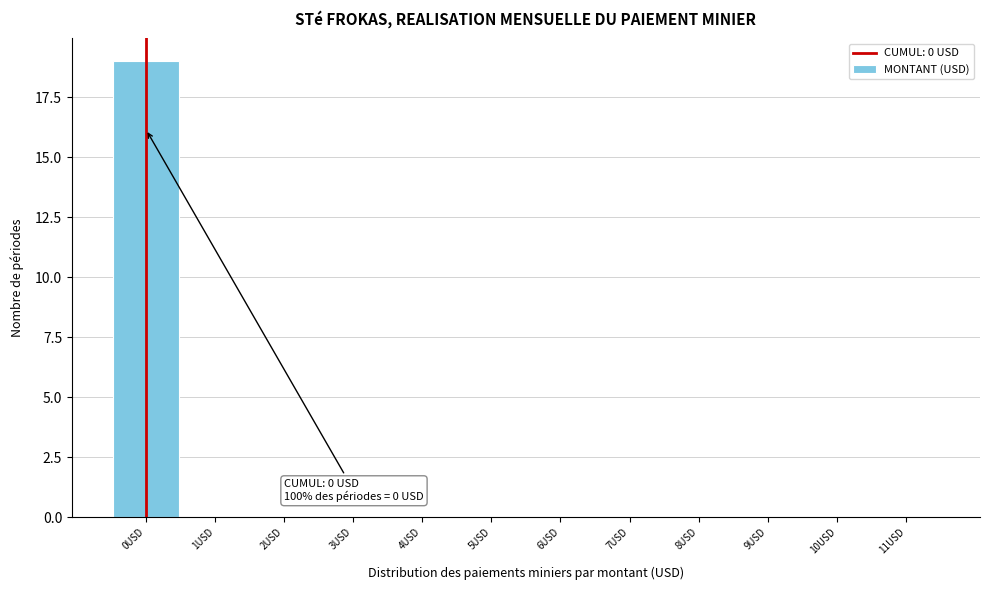

Which range on the x-axis has the tallest bar?

-0.5 to 0.5